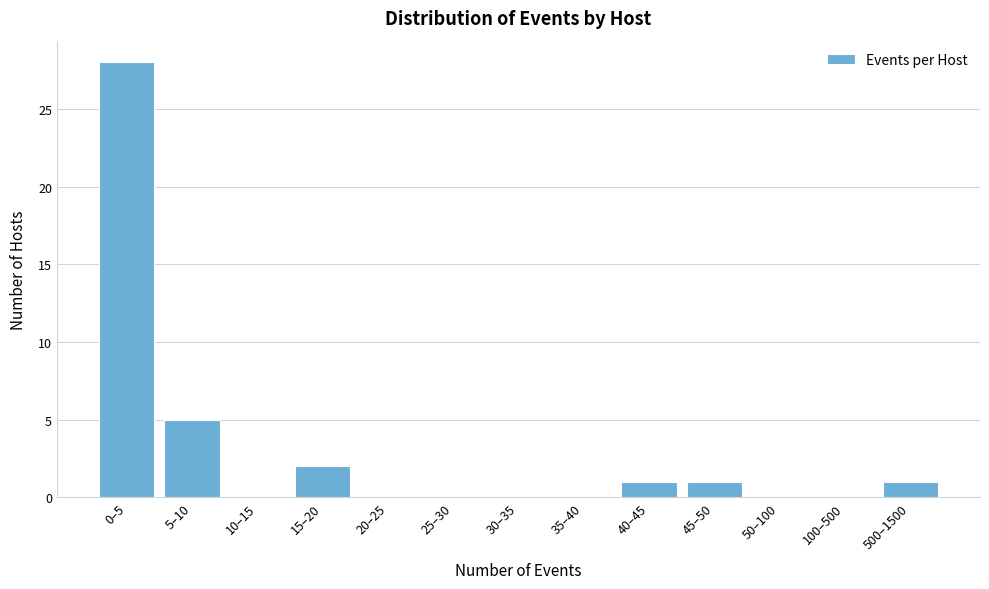

Reading right to left, list all the values displayed in this chart.

500–1500=1	100–500=0	50–100=0	45–50=1	40–45=1	35–40=0	30–35=0	25–30=0	20–25=0	15–20=2	10–15=0	5–10=5	0–5=28